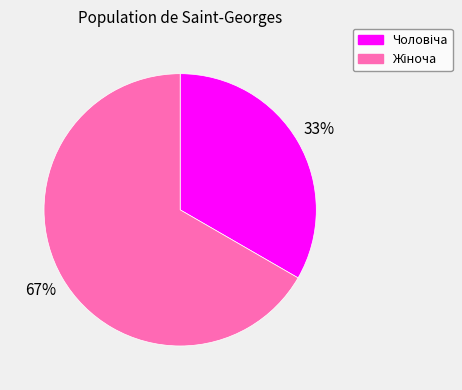

To the nearest percent, what is the average slice percentage?

50%